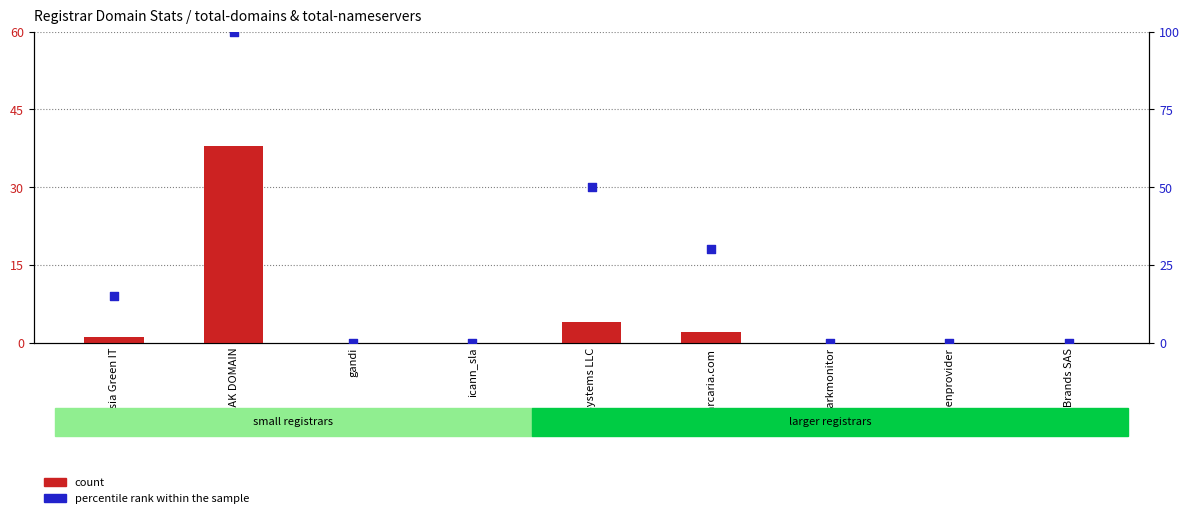

What are all the series names shown in the legend?

count, percentile rank within the sample